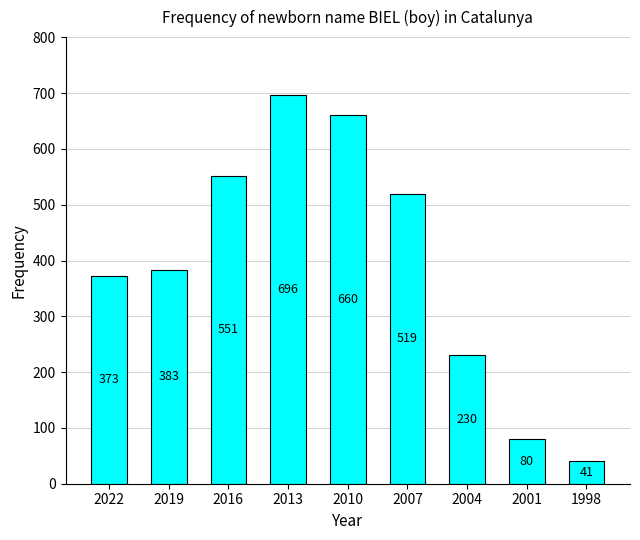

List the labels in order of value, largest first.

2013, 2010, 2016, 2007, 2019, 2022, 2004, 2001, 1998